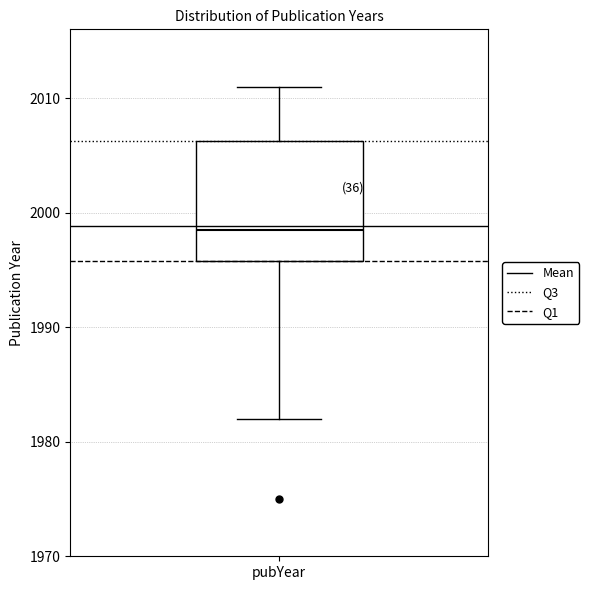

Where does the median line of the box for pubYear sit on the y-axis? The values are not printed on the chart, so give them approximately, as read against the axis.

1999